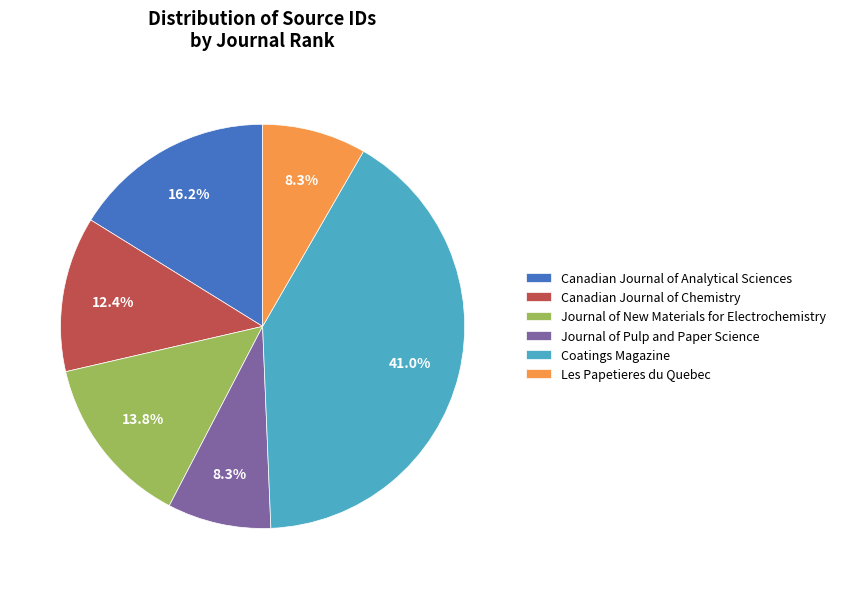

What percentage is the Canadian Journal of Chemistry slice, to the nearest percent?

12%